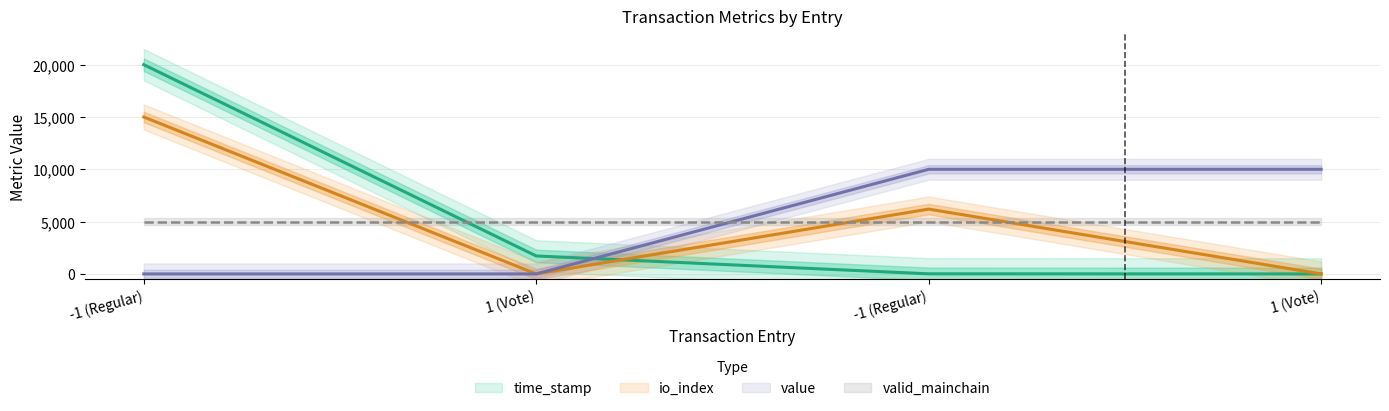

After their last crossing, which series has the higher values: value or time_stamp?

value